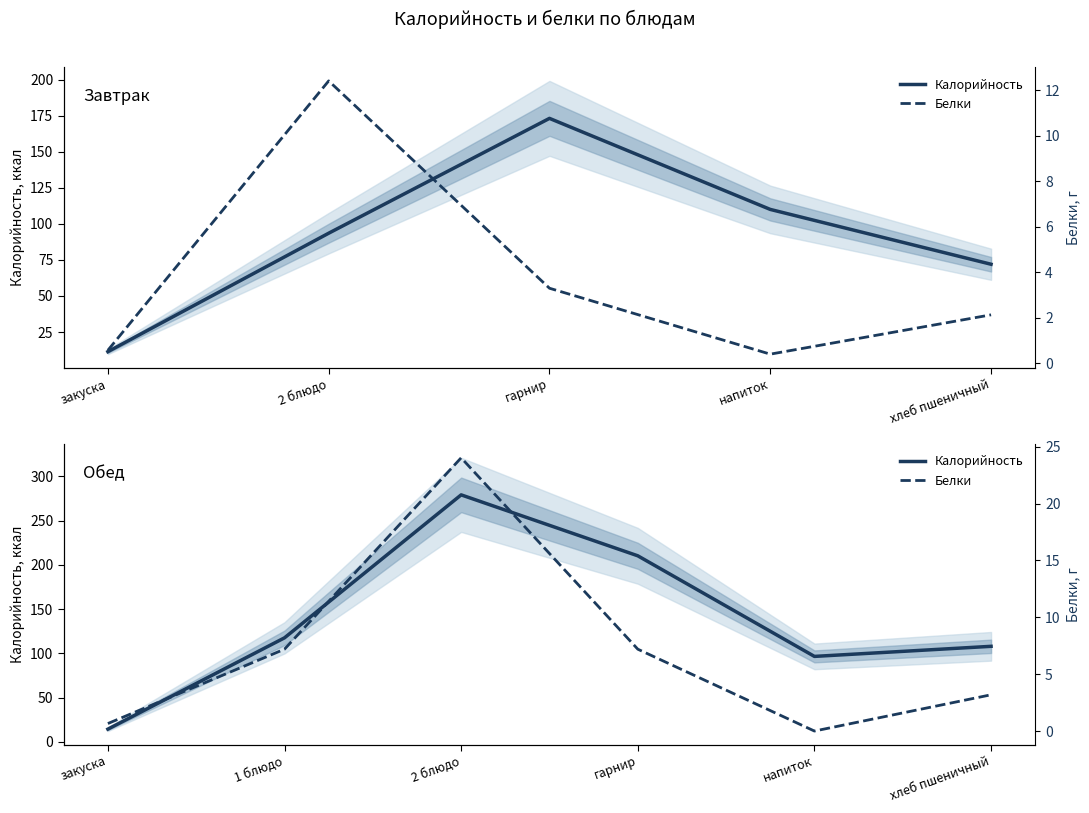

At хлеб пшеничный, list the series in order from largest to smallest.

Калорийность, Белки